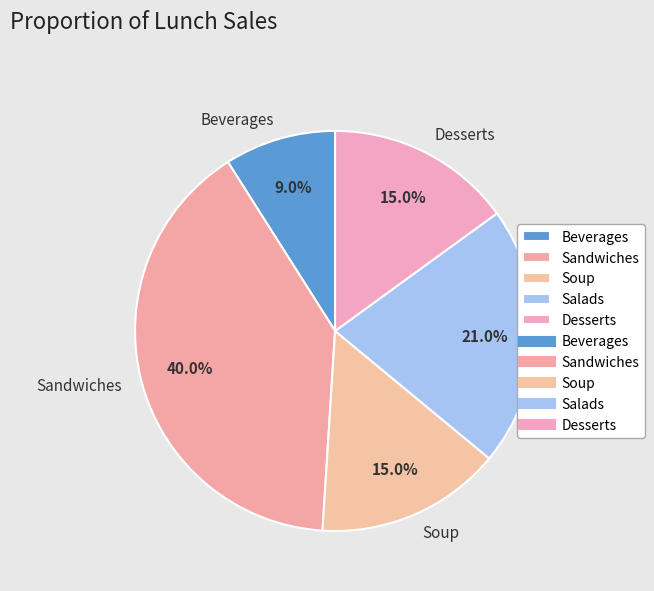

How many segments does this pie chart have?

5